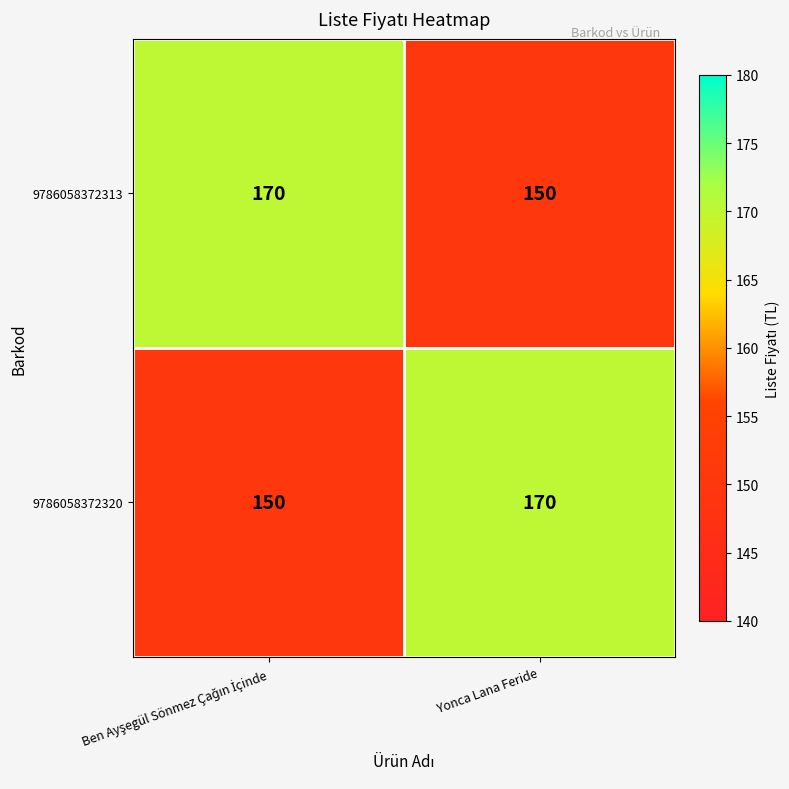

What is the sum of all 9786058372313 values?

320